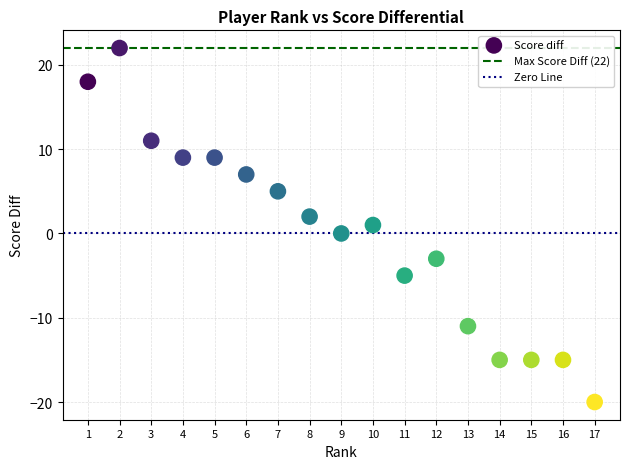

What is the range of X values (max minus min)?

16